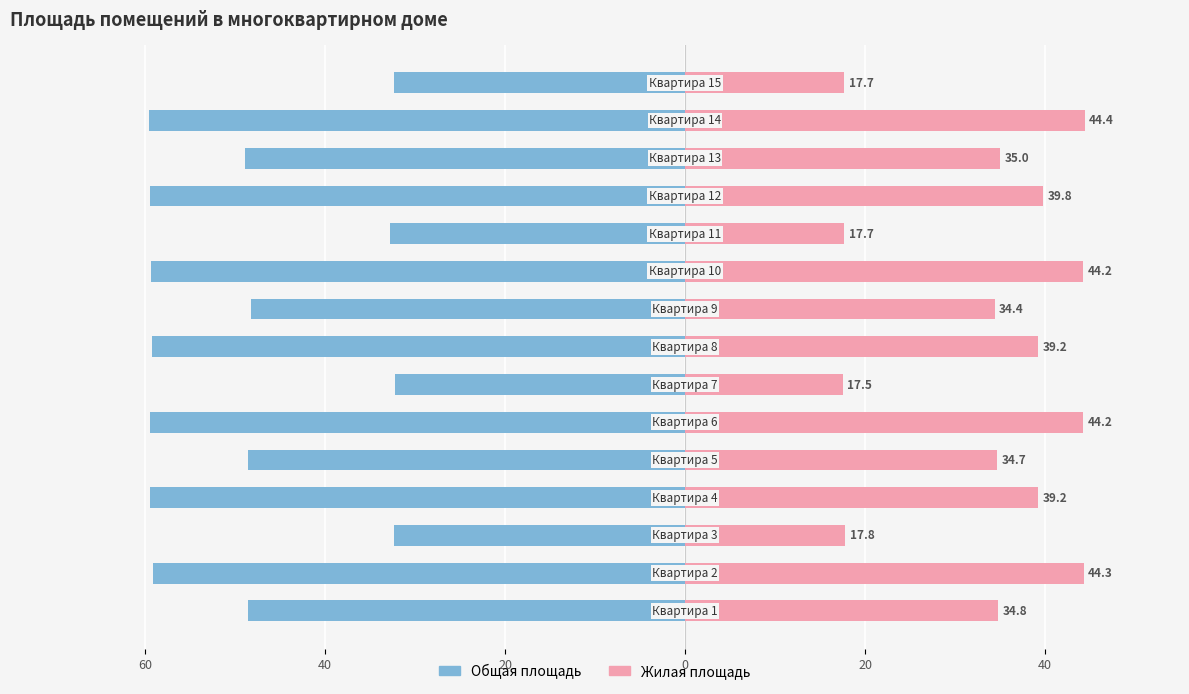

How many bars are there in total?

30